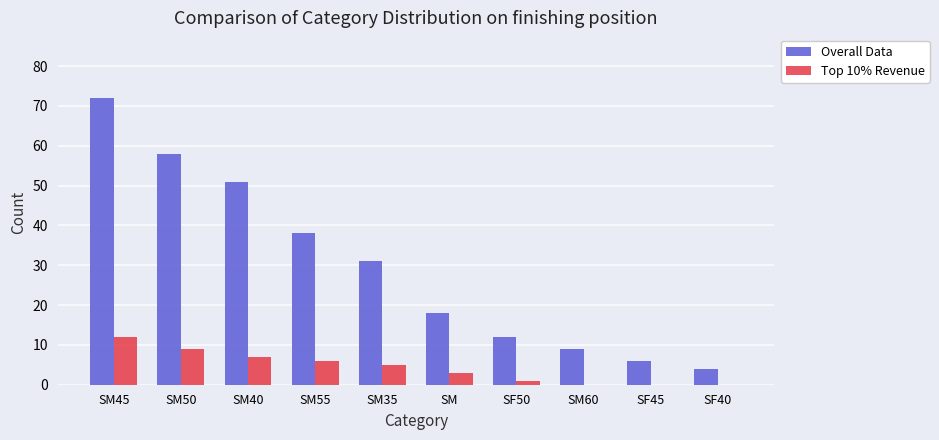

What is the sum of all Overall Data values?

299